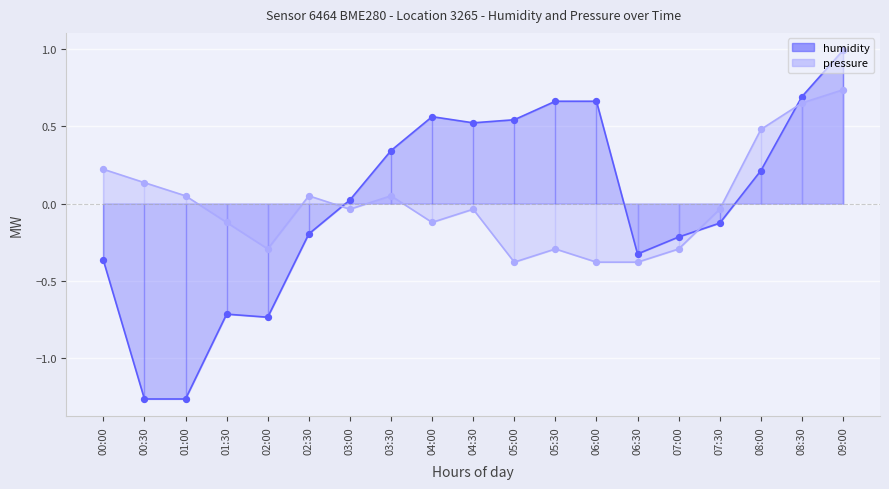

At which category is the sum across all series the highest?

09:00